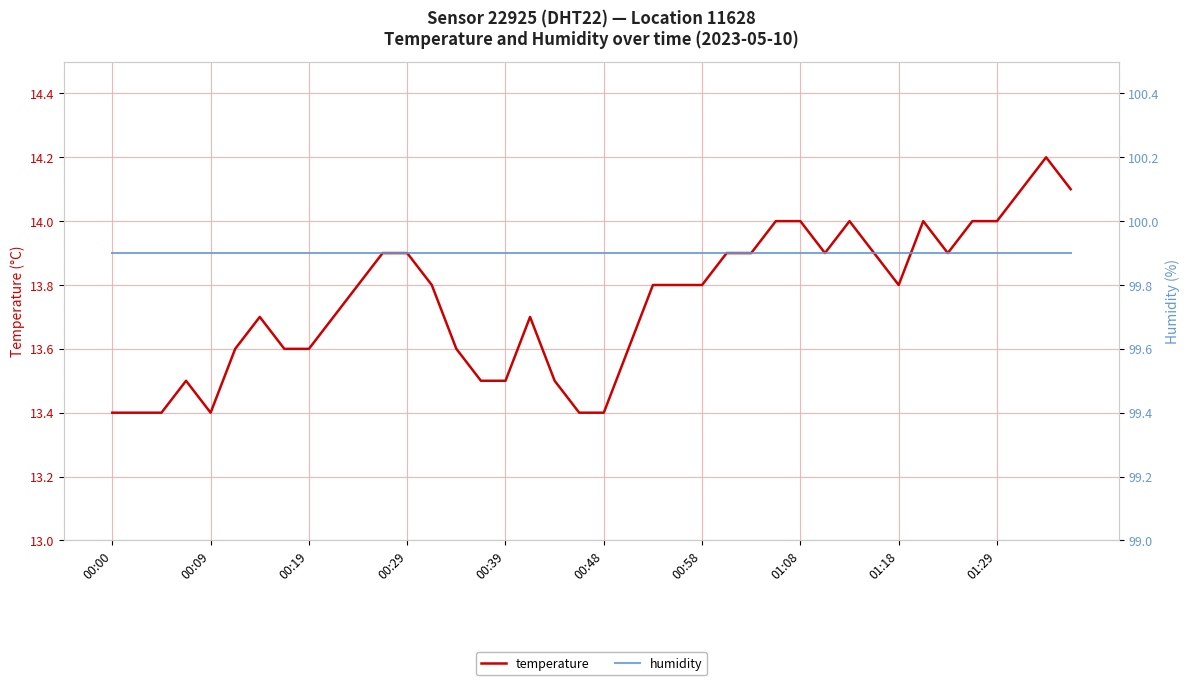

Rank the series by their maximum value, from lowest to highest.

temperature, humidity